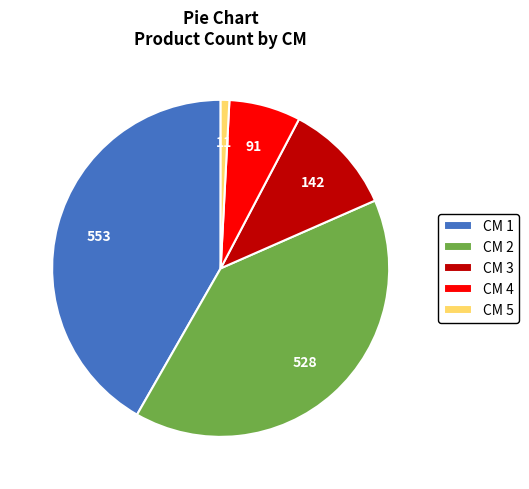

Which category has the biggest portion of the pie?

CM 1